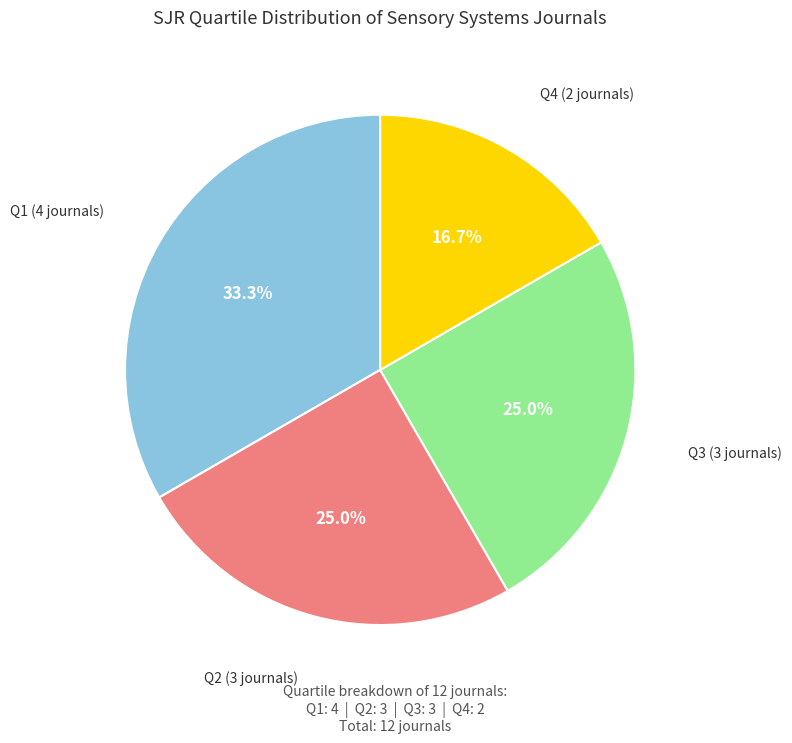

Is there a majority slice in this chart?

No